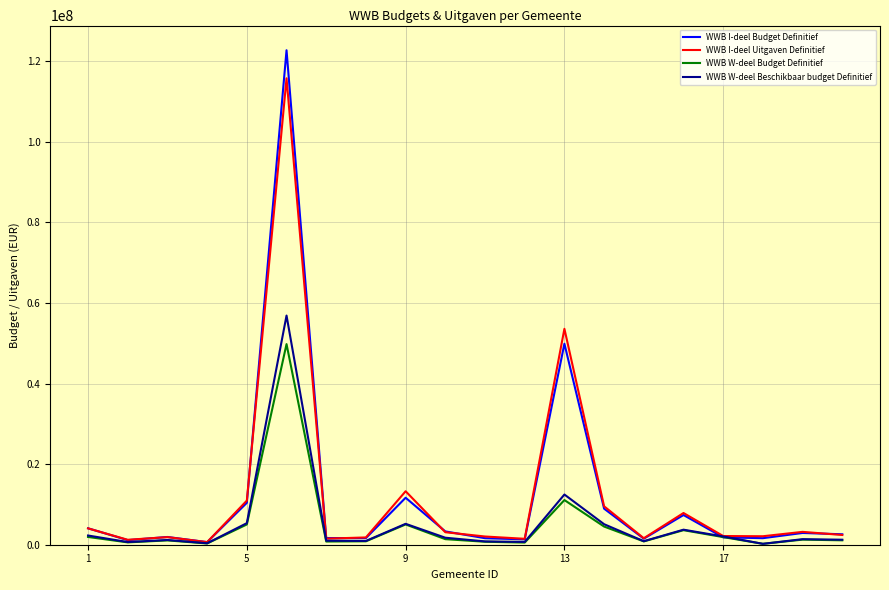

What is the difference between the maximum and minimum values in the WWB W-deel Beschikbaar budget Definitief series?

56654711